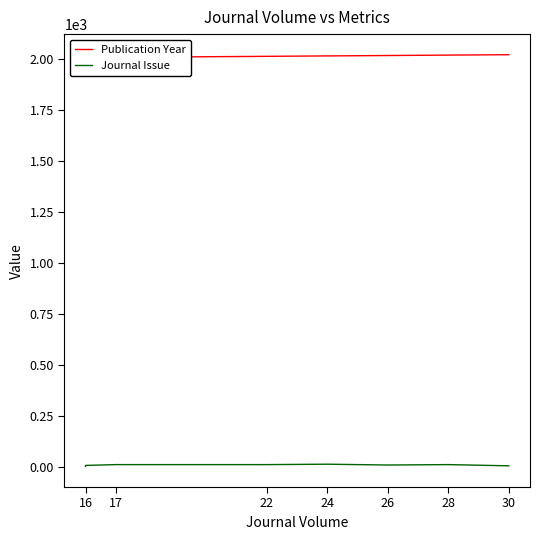

At which category is the sum across all series the highest?

28